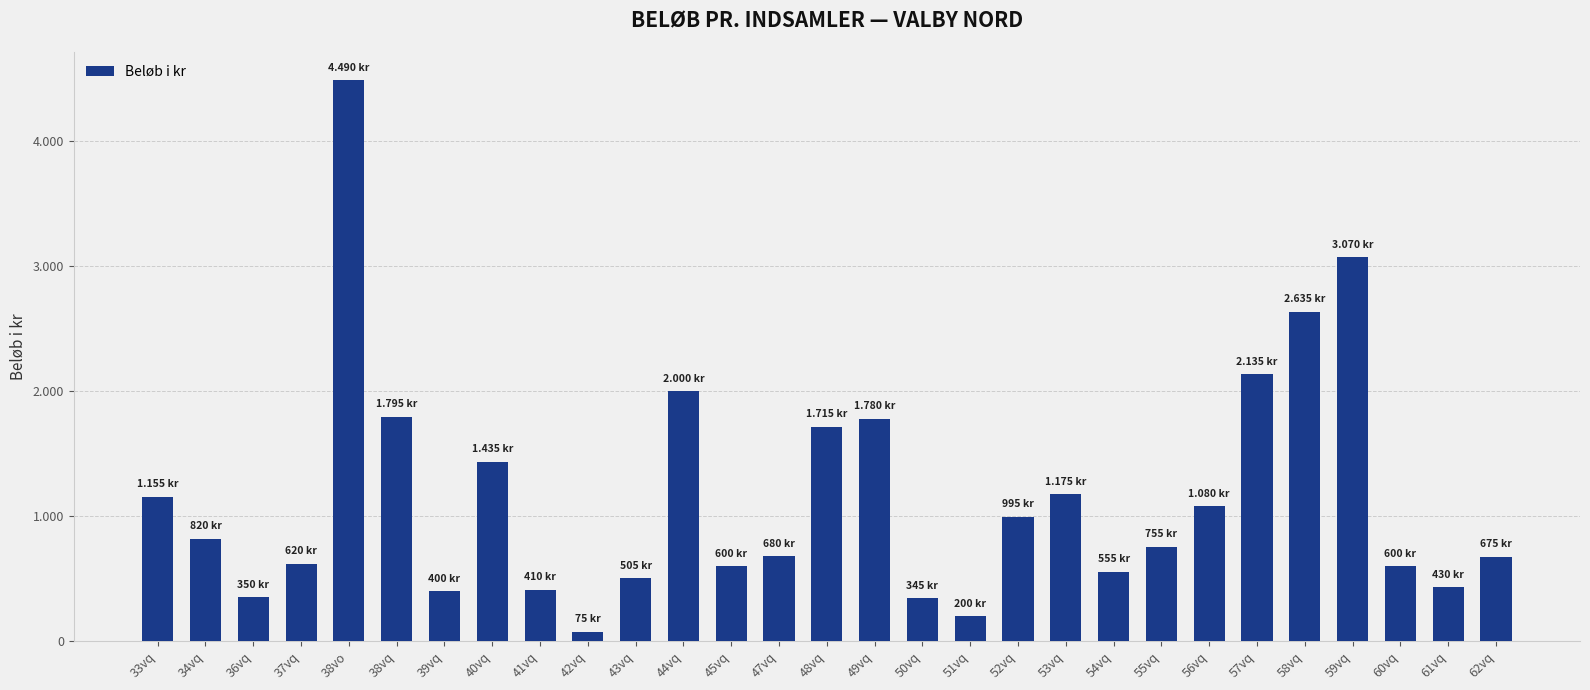

Is it true that the value at 51vq is 200?

True